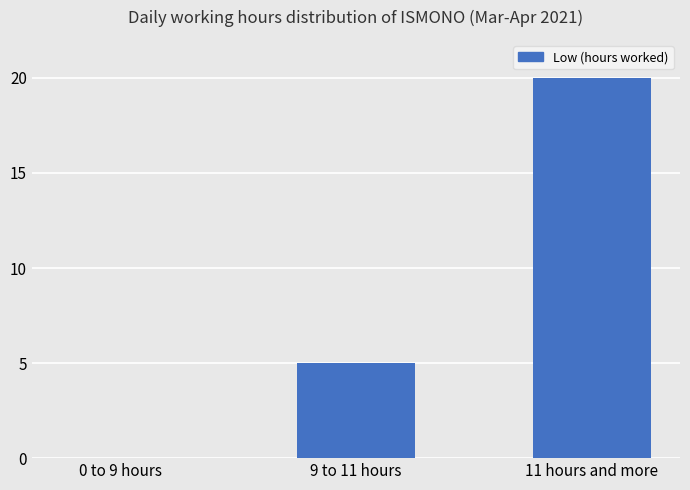

Which label corresponds to the largest value in the chart?

11 hours and more